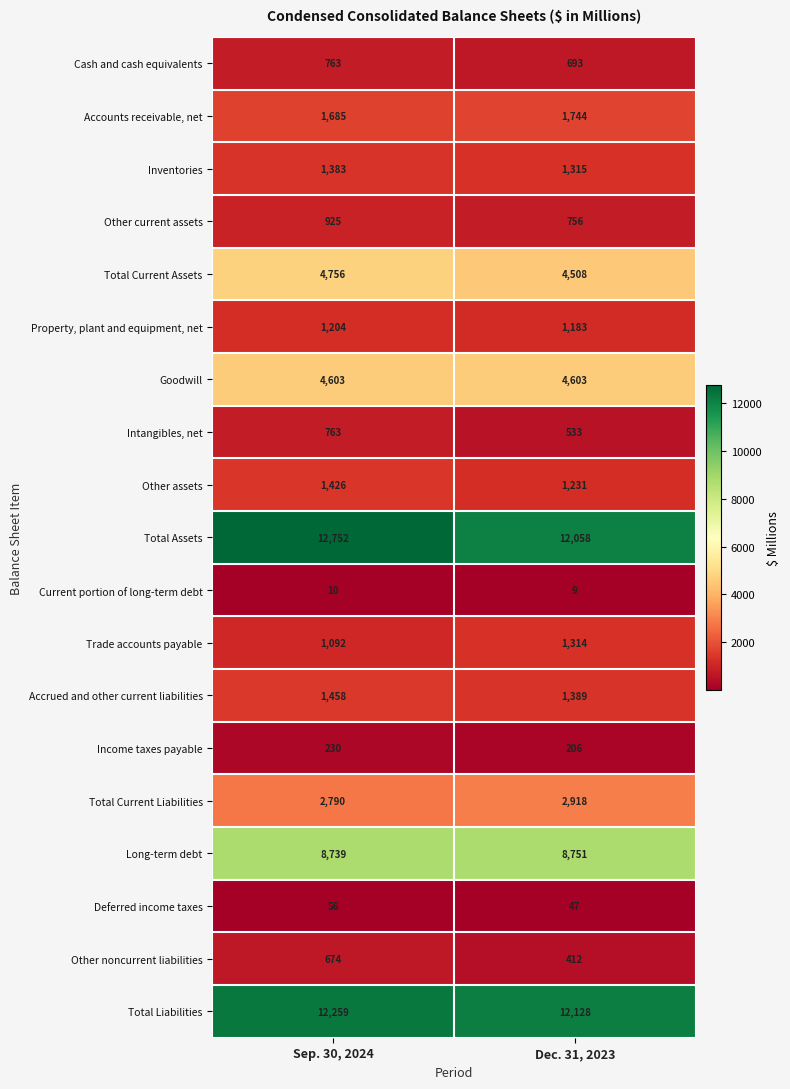

What is the smallest value displayed?

9